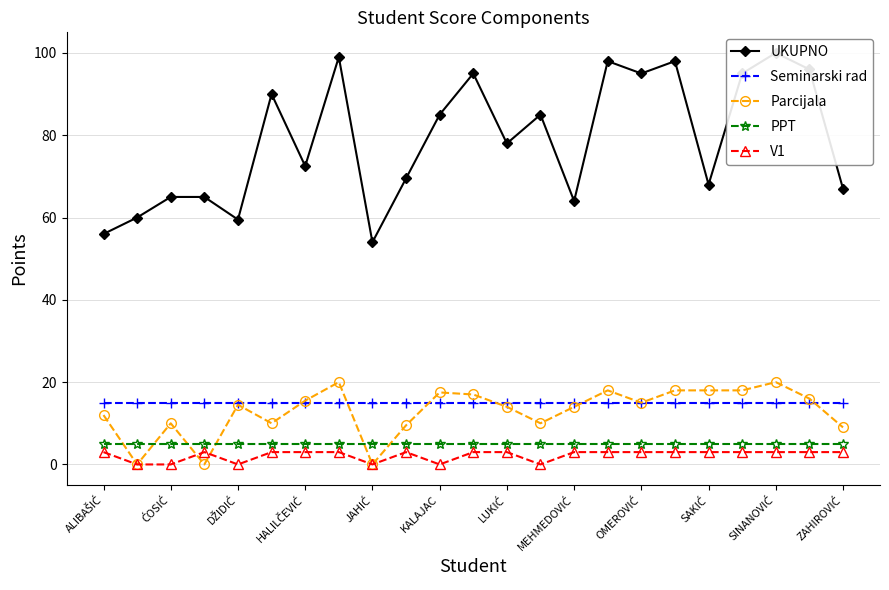

What is the highest value of the Seminarski rad series?

15.0